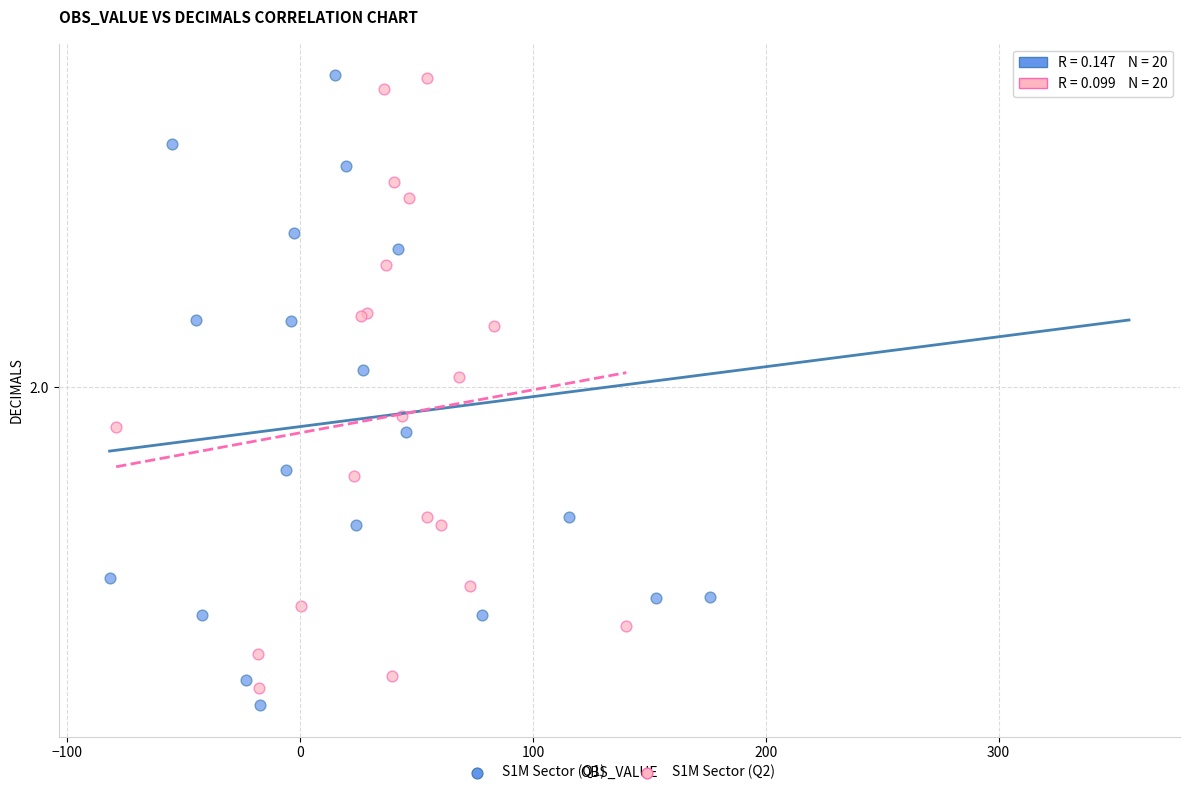

Which series contains the lowest Y value?

S1M Sector (Q1)